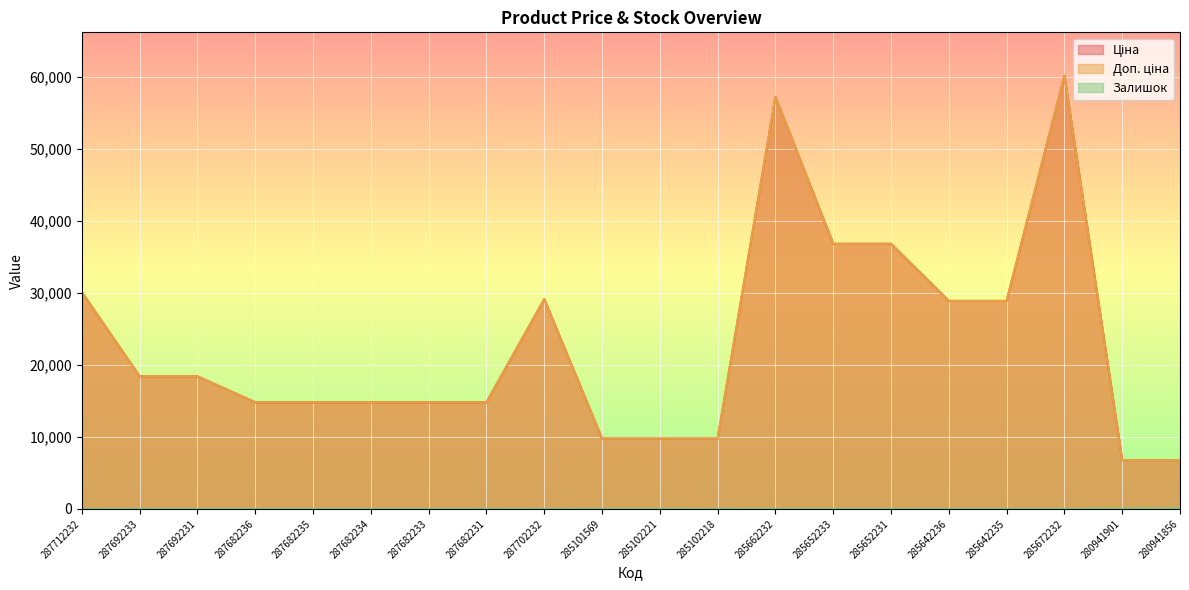

True or false: Залишок and Ціна intersect in this chart.

False